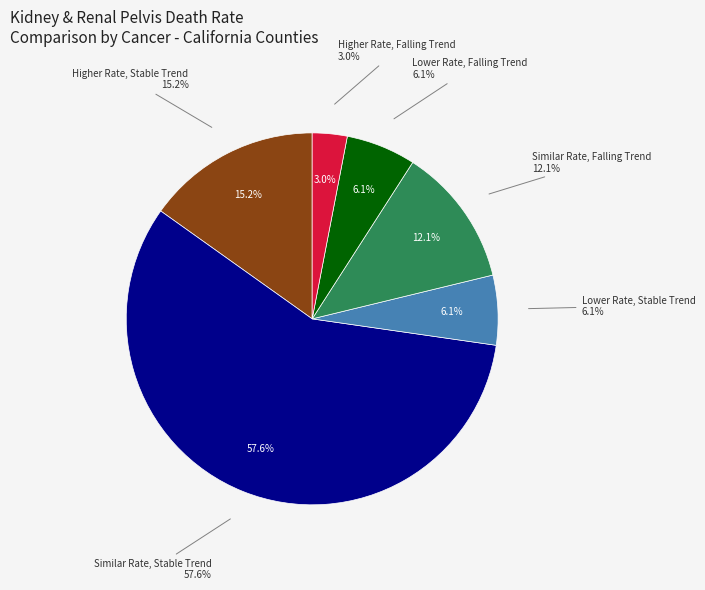

What is the change in value from Similar Rate, Stable Trend to Higher Rate, Falling Trend?

-18